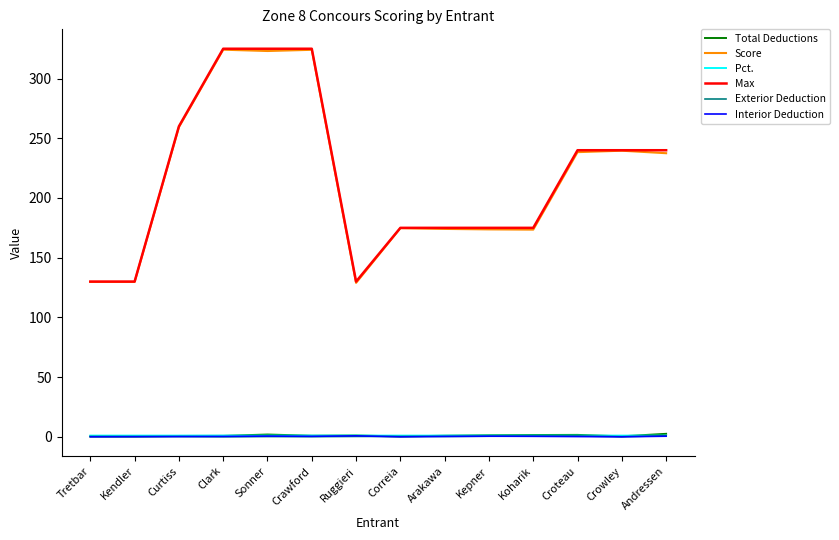

What are all the series names shown in the legend?

Total Deductions, Score, Pct., Max, Exterior Deduction, Interior Deduction